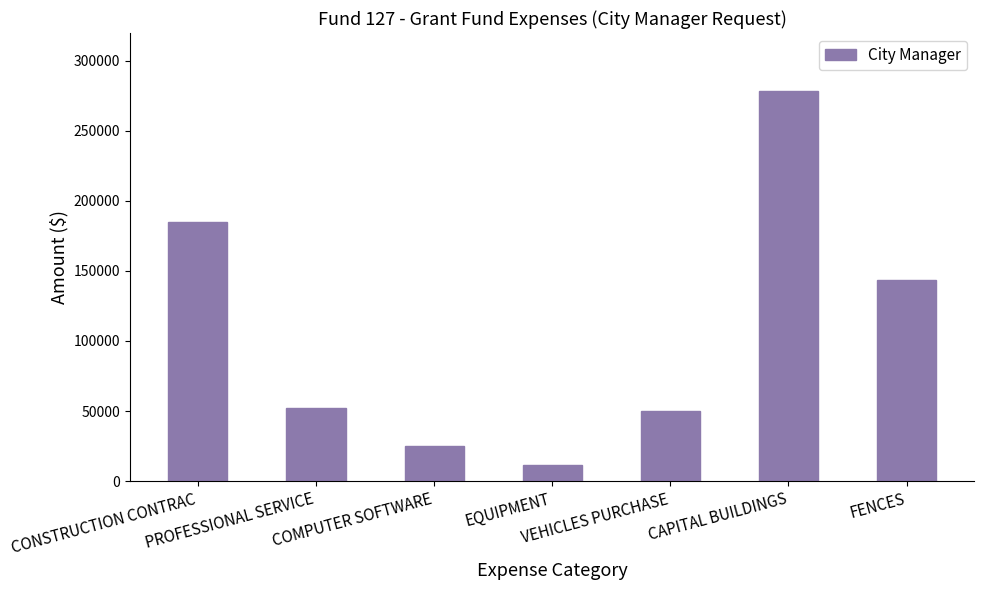

What is the value of the 7th bar from the left?

143721.4